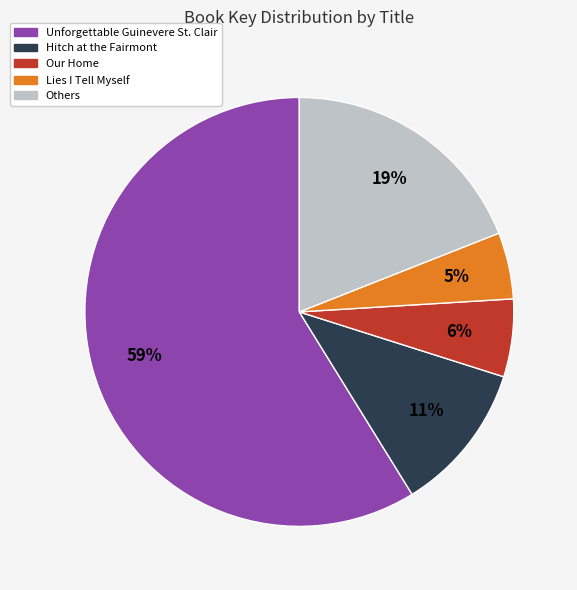

Which category accounts for the majority?

Unforgettable Guinevere St. Clair